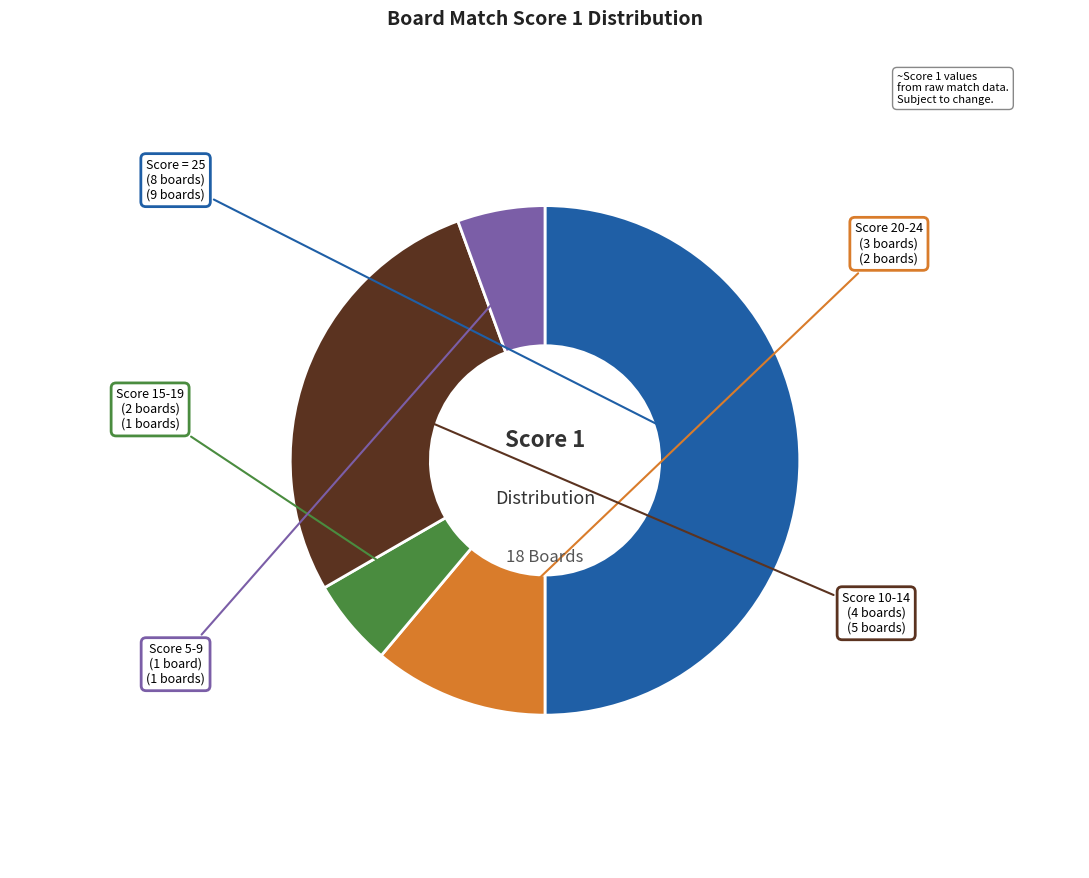

Does Score 10-14 (4 boards) represent more than half of the total?

No